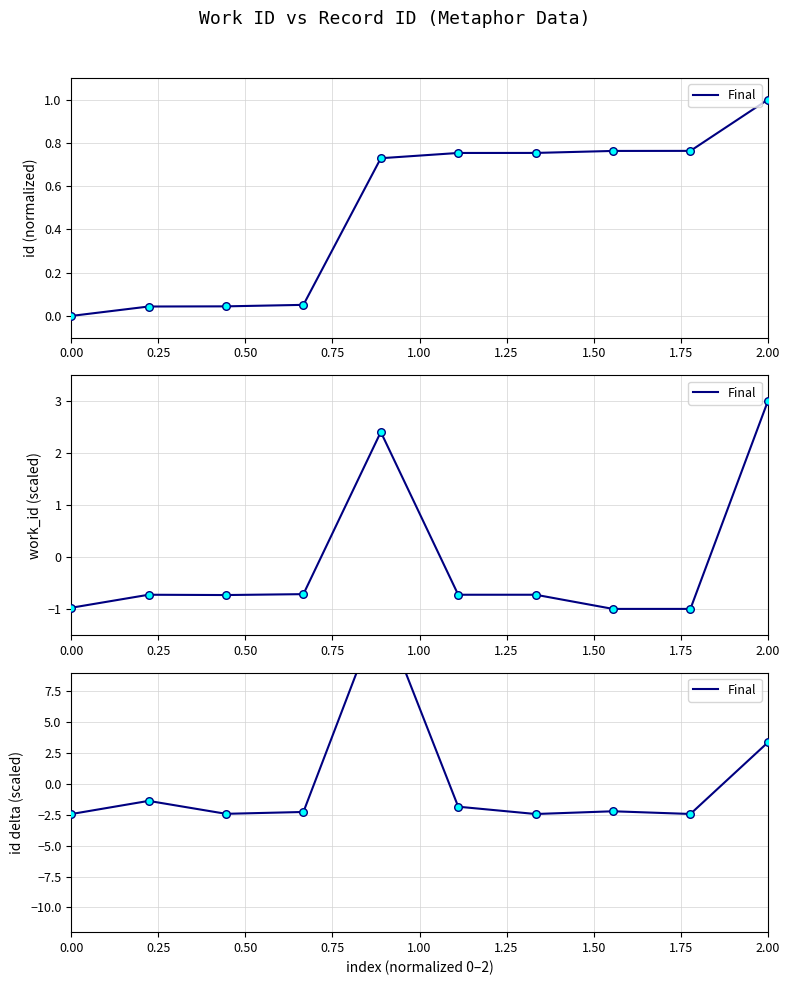

Which has a higher value, 1.00 or 9?

1.00